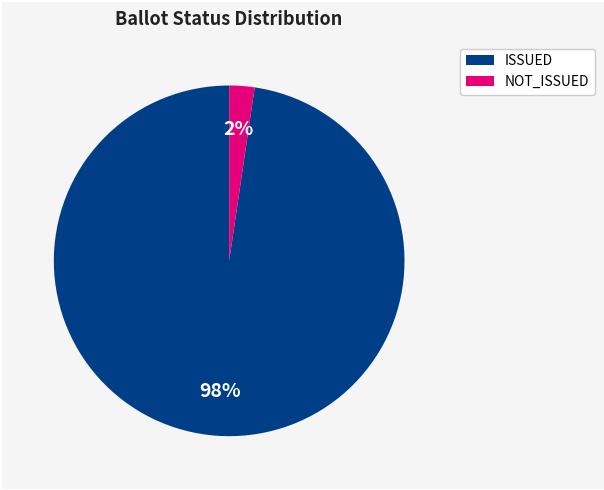

To the nearest percent, what is the average slice percentage?

50%